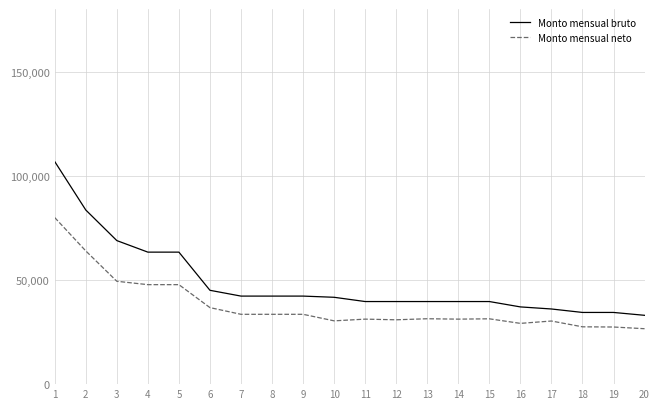

What is the sum of the Monto mensual neto values at 1 and 12?

110786.7